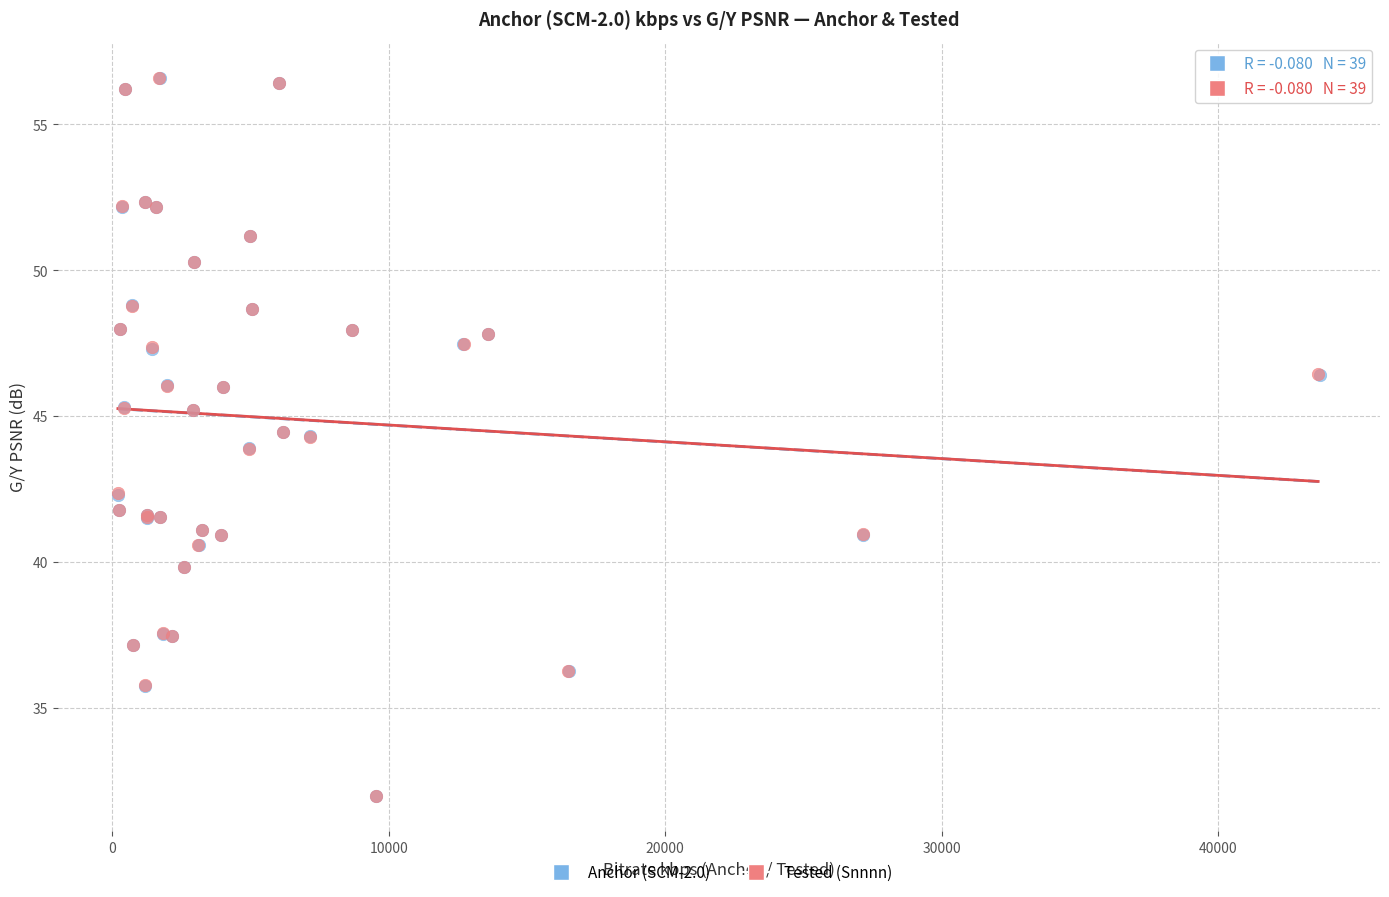

What are all the series names shown in the legend?

Anchor (SCM-2.0), Tested (Snnnn)